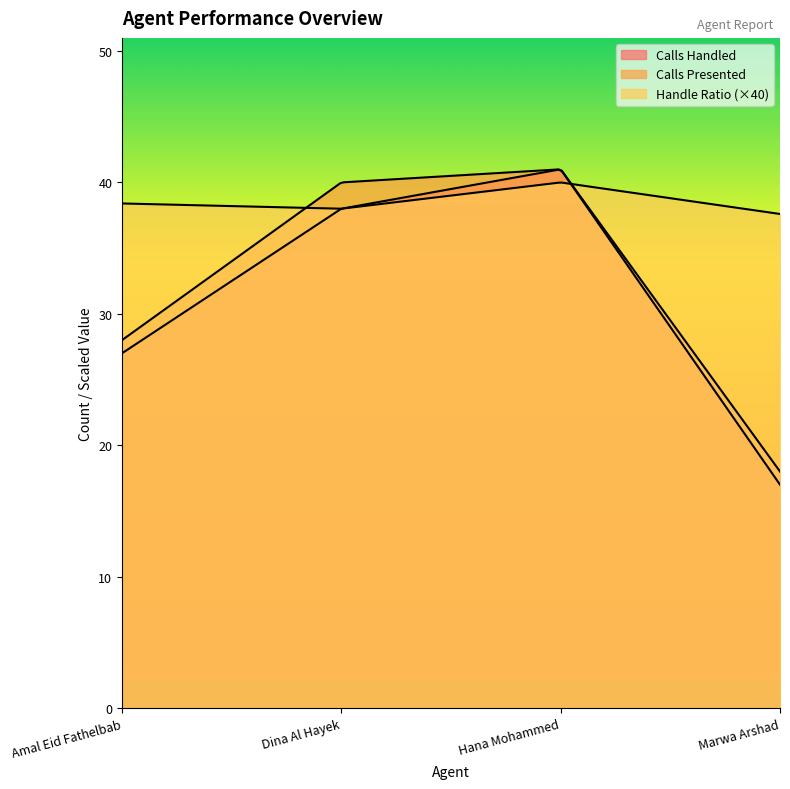

What value does the Calls Presented series have at Dina Al Hayek?

40.0